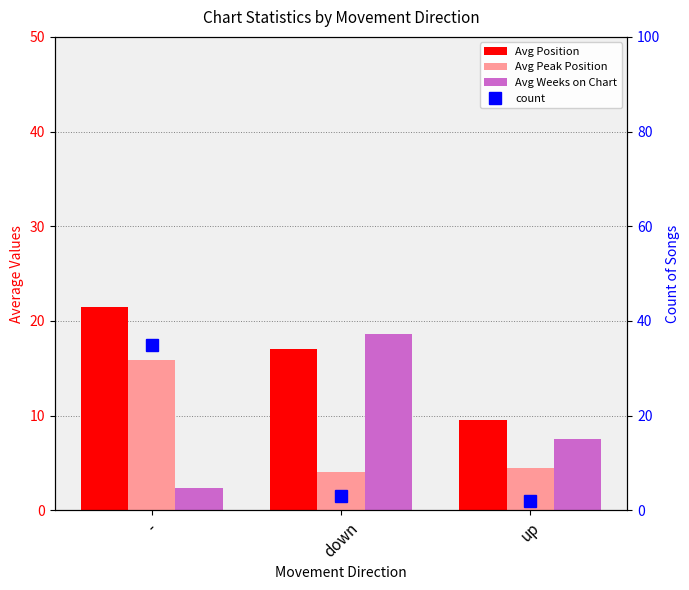

What is the label of the 1st bar from the left?

-